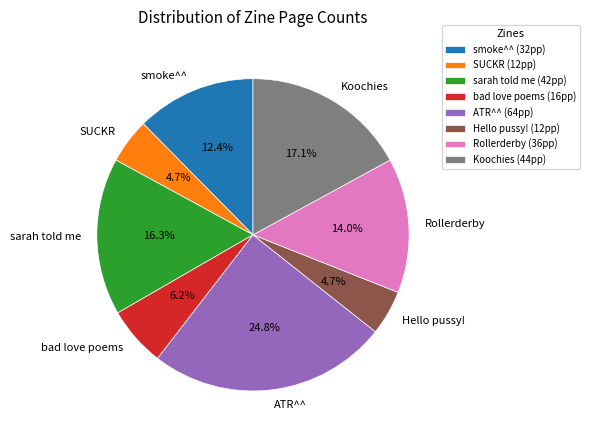

Count the number of slices in the pie.

8